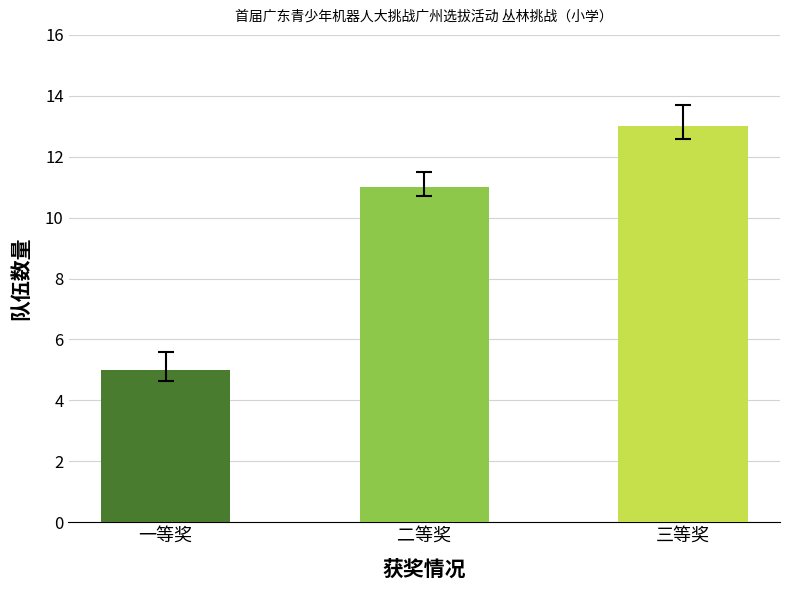

Count the number of data series in this chart.

1